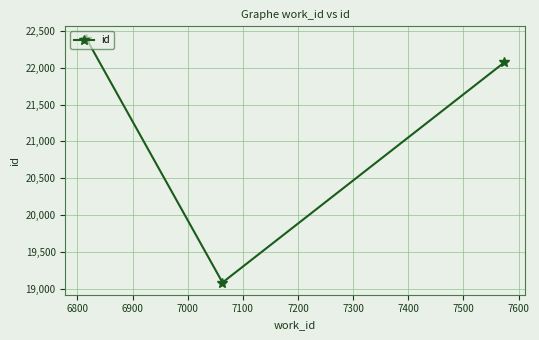

What is the maximum value shown in the chart?

22397